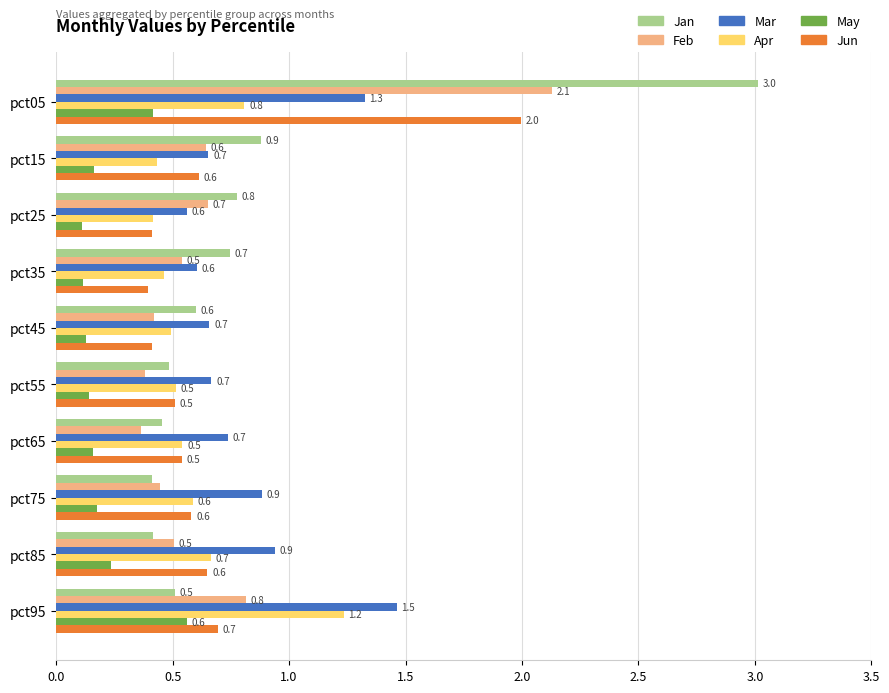

What is the spread (max minus min) of values at pct75?

0.7